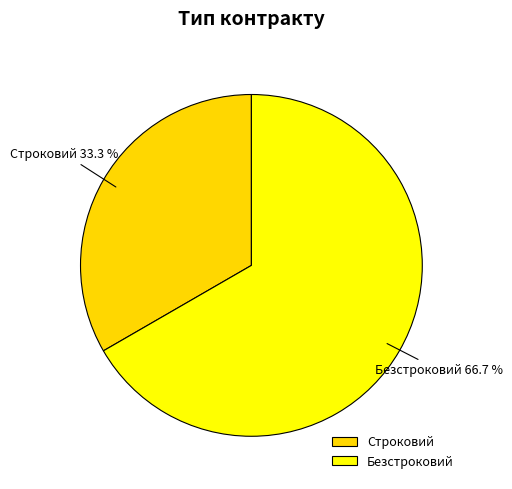

Count the number of slices in the pie.

2